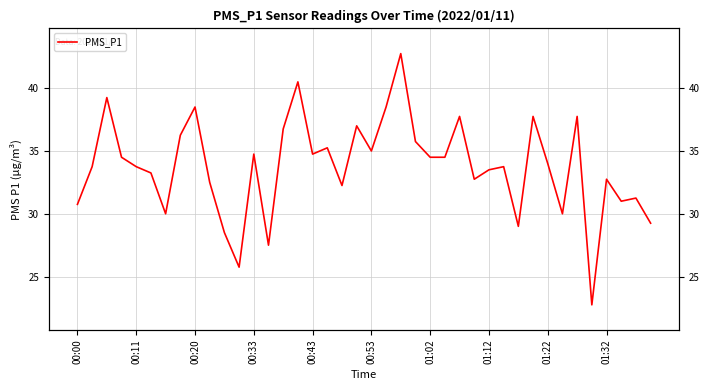

Count the number of categories in the chart.

40